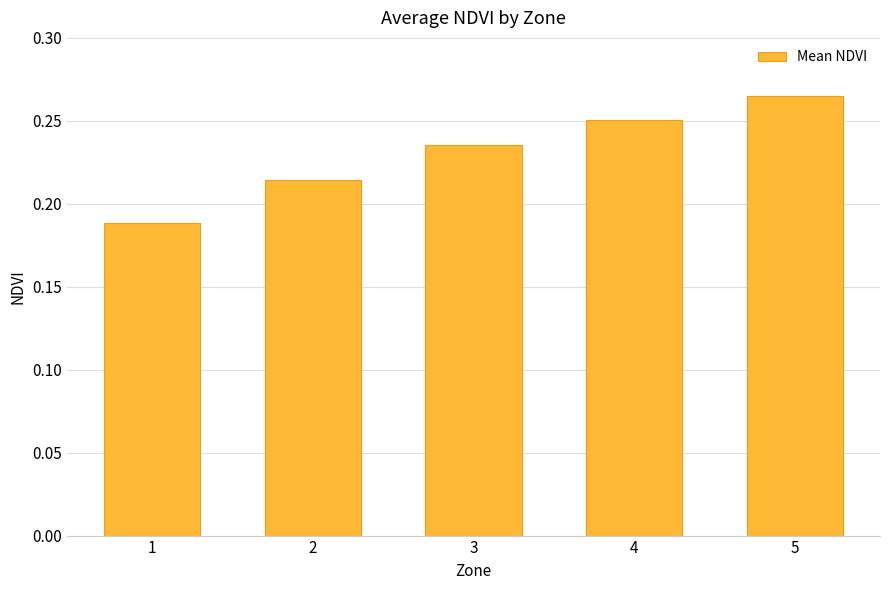

Rank the categories by value from lowest to highest.

1, 2, 3, 4, 5